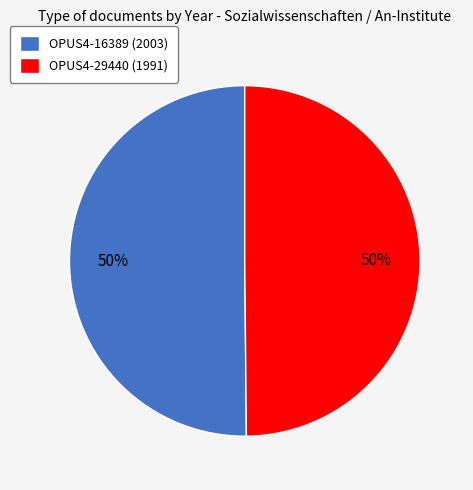

Is it true that OPUS4-29440 (1991) is 63% of the pie?

False